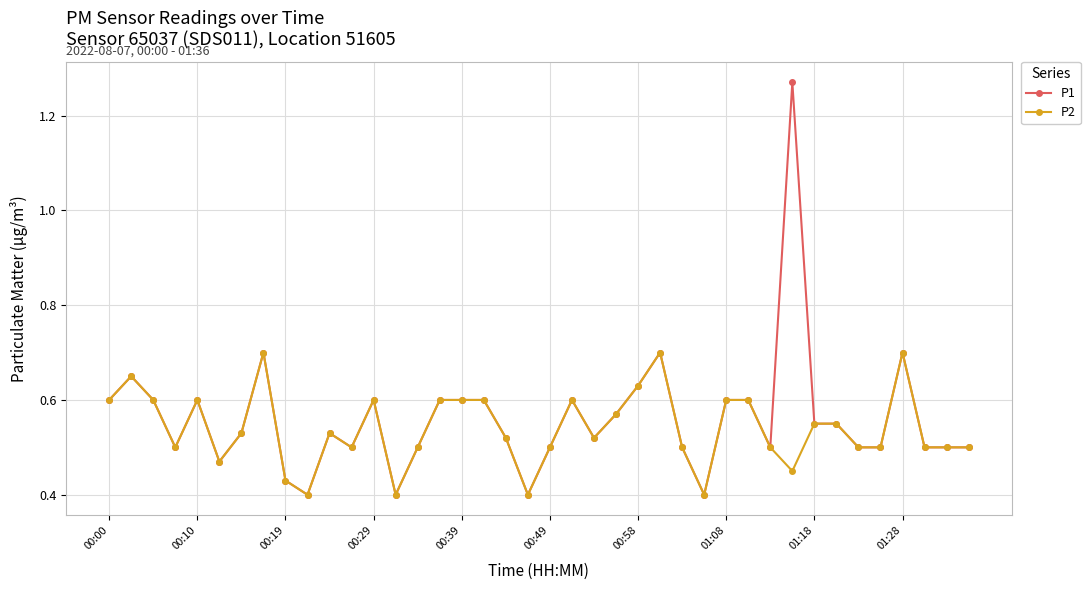

True or false: P1 has more than 0 points higher than both neighbors.

True